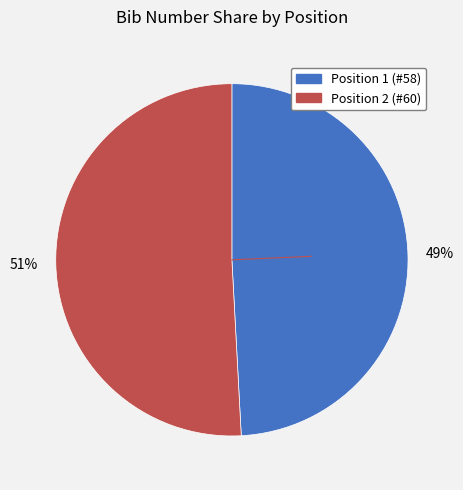

To the nearest percent, what is the average slice percentage?

50%